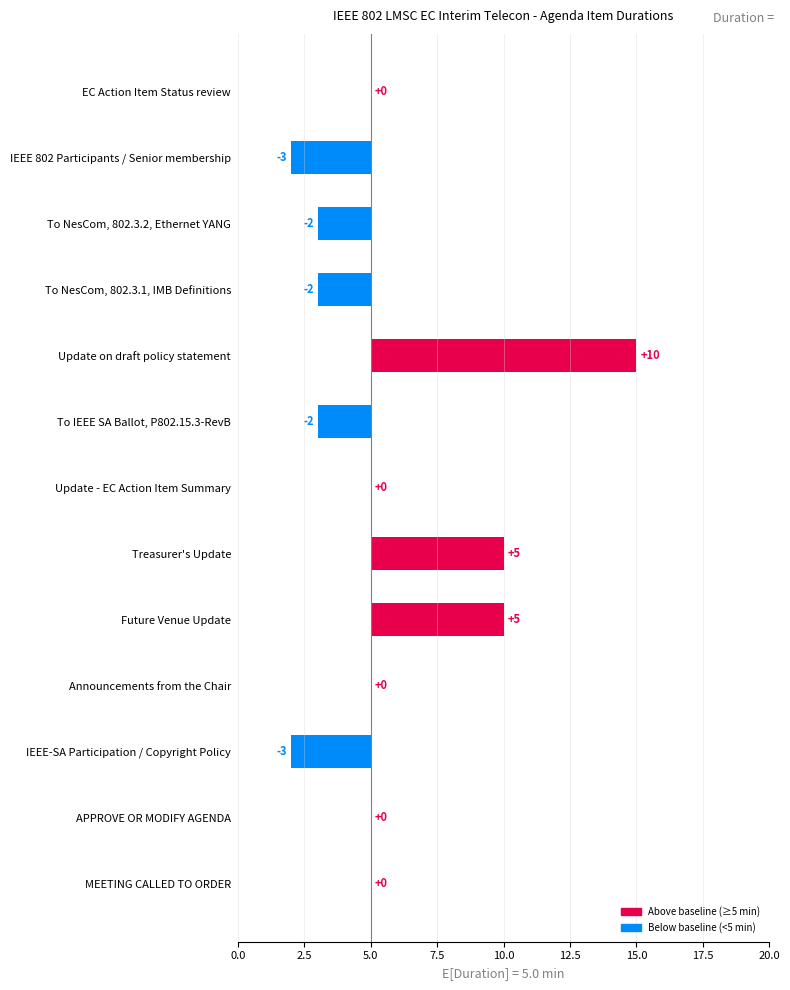

How many groups of bars are there?

13